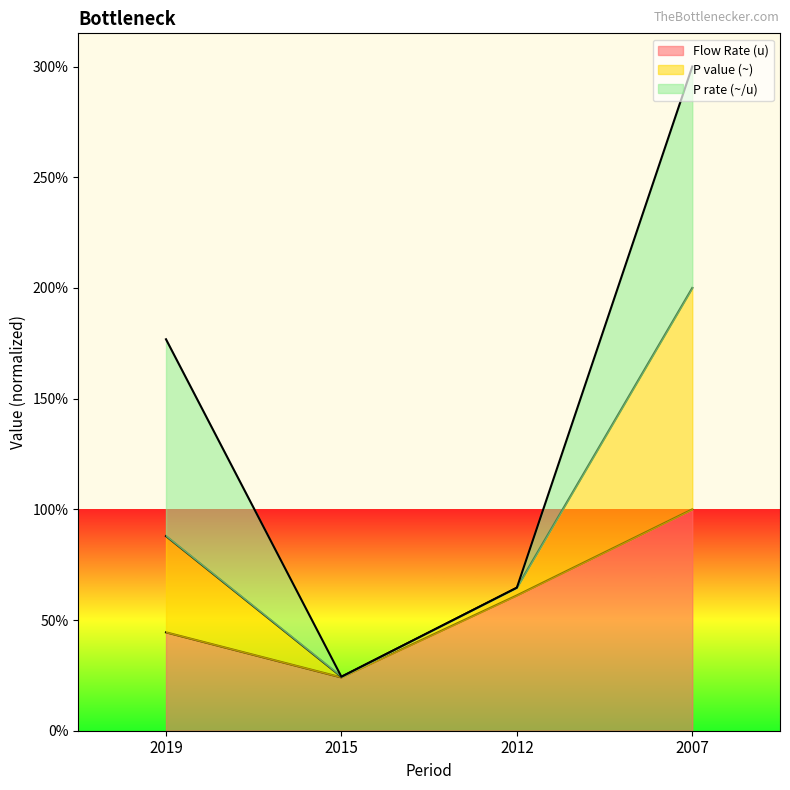

True or false: P value (~) has a value of 0.4 at 2019.

False